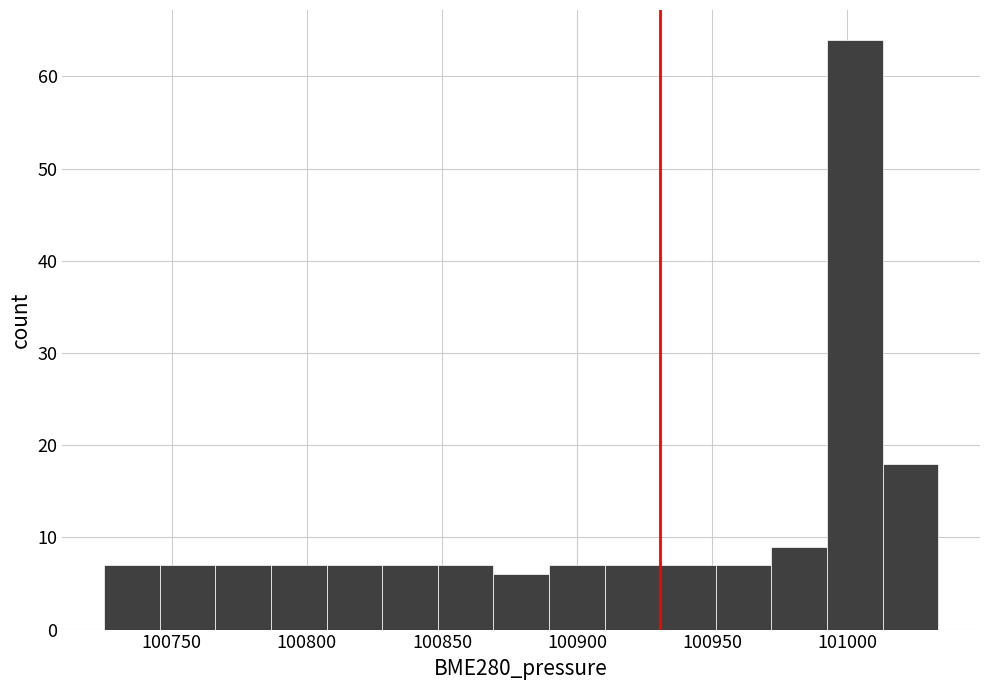

What is the height of the bar covering 101015 to 101035 on the x-axis? Neither the bar edges nor the heights are printed on the chart, so give them approximately, as read against the axes.

18